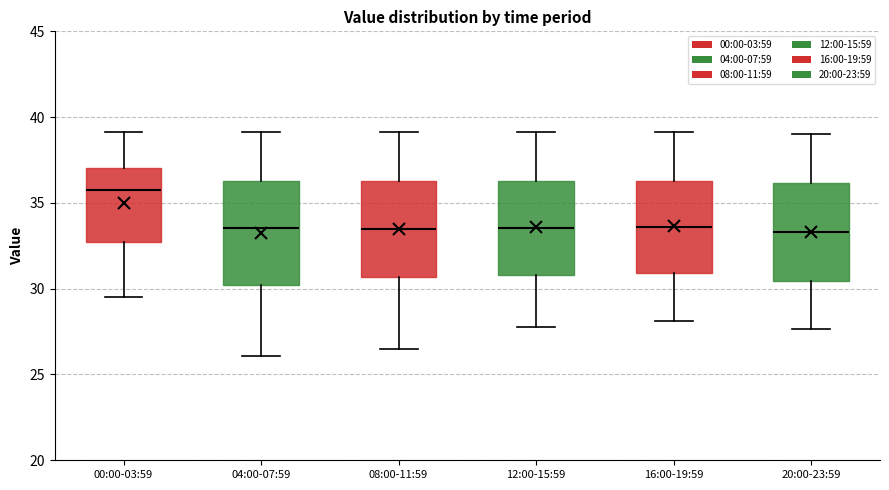

Reading left to right, transcribe this box plot: for each box, give where its median line is, the range the box spans, and where its two whiskers end, as read against the y-axis. The values are not printed on the chart, so give them approximately, as read against the axis.

00:00-03:59: median 36.0, box 32.5 to 37.0, whiskers 29.5 to 39.0
04:00-07:59: median 33.5, box 30.0 to 36.5, whiskers 26.0 to 39.0
08:00-11:59: median 33.5, box 30.5 to 36.5, whiskers 26.5 to 39.0
12:00-15:59: median 33.5, box 31.0 to 36.5, whiskers 28.0 to 39.0
16:00-19:59: median 33.5, box 31.0 to 36.5, whiskers 28.0 to 39.0
20:00-23:59: median 33.5, box 30.5 to 36.0, whiskers 27.5 to 39.0